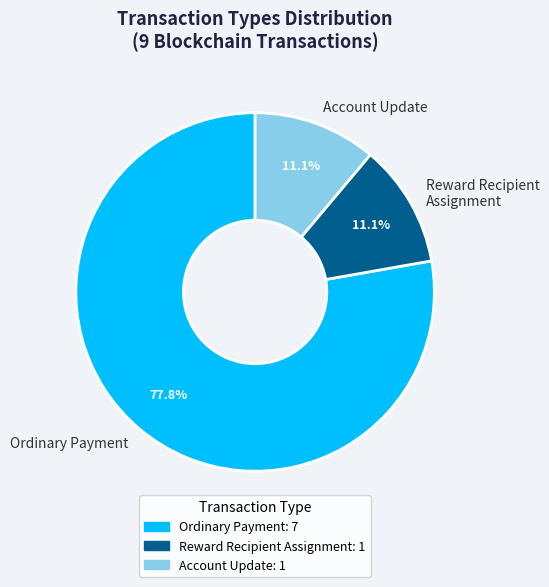

What percentage do Account Update and Reward Recipient Assignment together represent?

22.2%